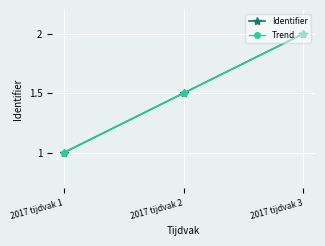

What is the greatest value displayed?

2.0